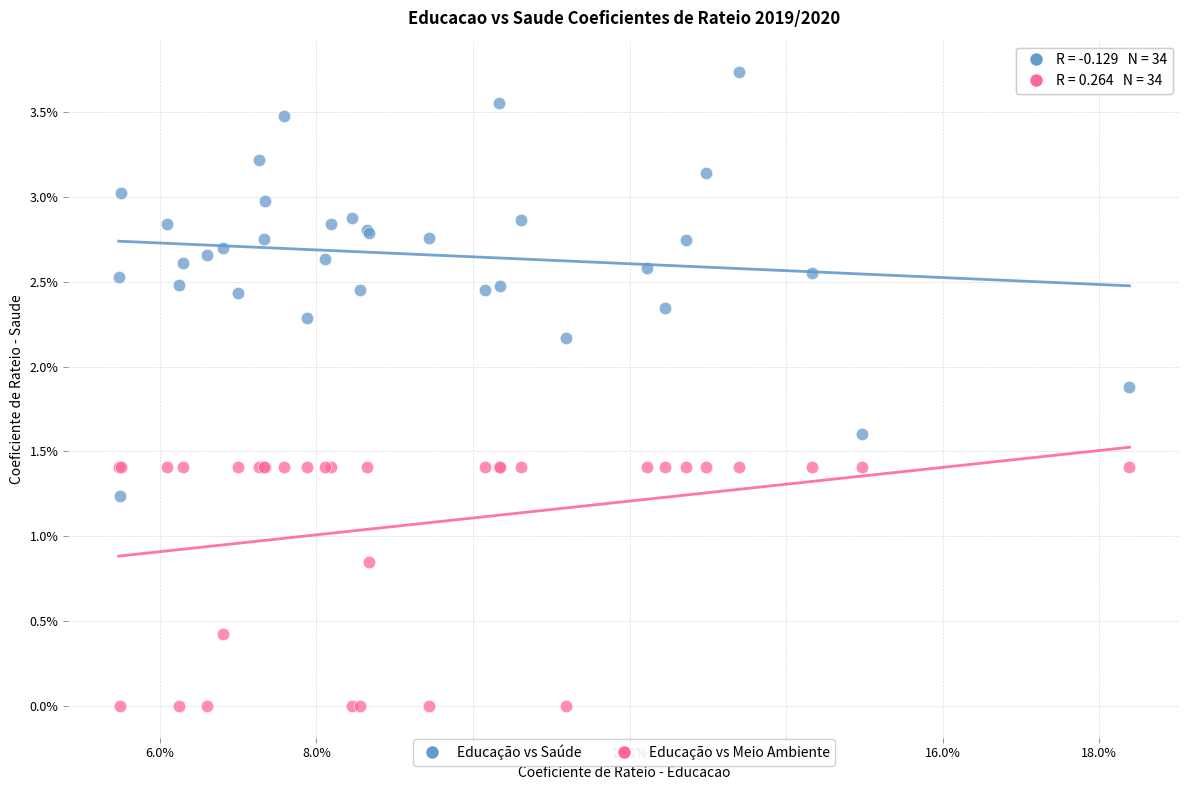

What are all the series names shown in the legend?

Educação vs Saúde, Educação vs Meio Ambiente